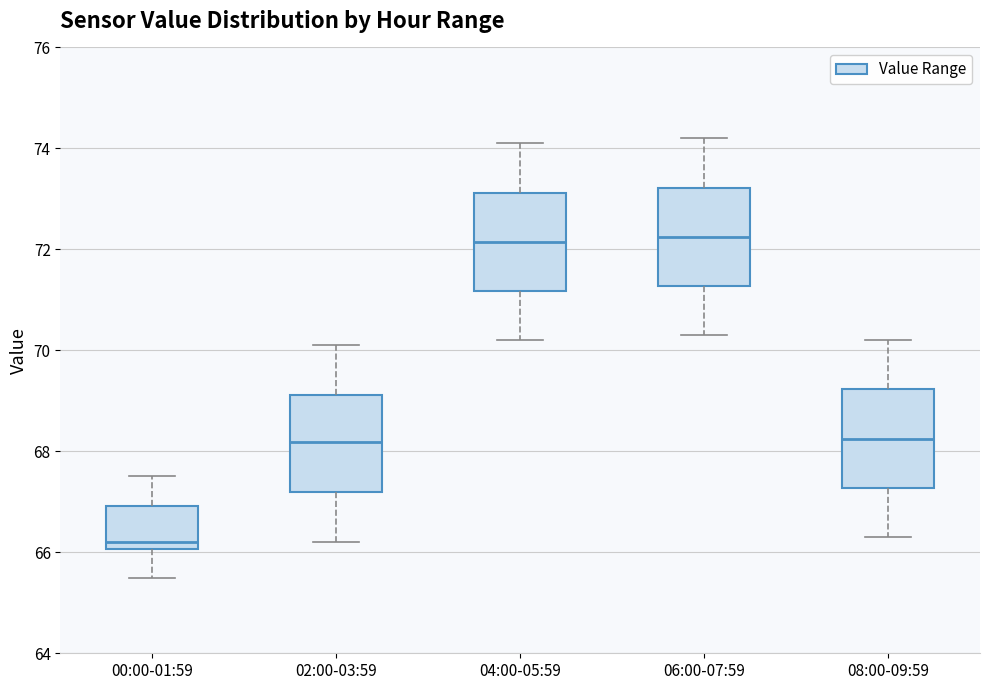

Reading left to right, read every box against the y-axis: the position of its median line, the range the box covers, and the ends of its whiskers. The values are not printed on the chart, so give them approximately, as read against the axis.

00:00-01:59: median 66.2, box 66.0 to 67.0, whiskers 65.4 to 67.6
02:00-03:59: median 68.2, box 67.2 to 69.2, whiskers 66.2 to 70.2
04:00-05:59: median 72.2, box 71.2 to 73.2, whiskers 70.2 to 74.2
06:00-07:59: median 72.2, box 71.2 to 73.2, whiskers 70.4 to 74.2
08:00-09:59: median 68.2, box 67.2 to 69.2, whiskers 66.4 to 70.2